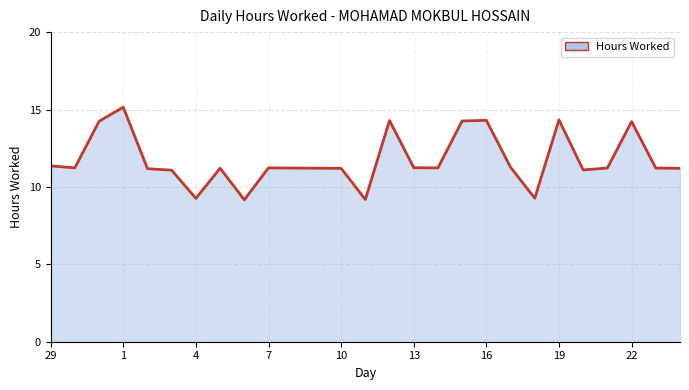

What is the difference between the maximum and minimum values?

6.0